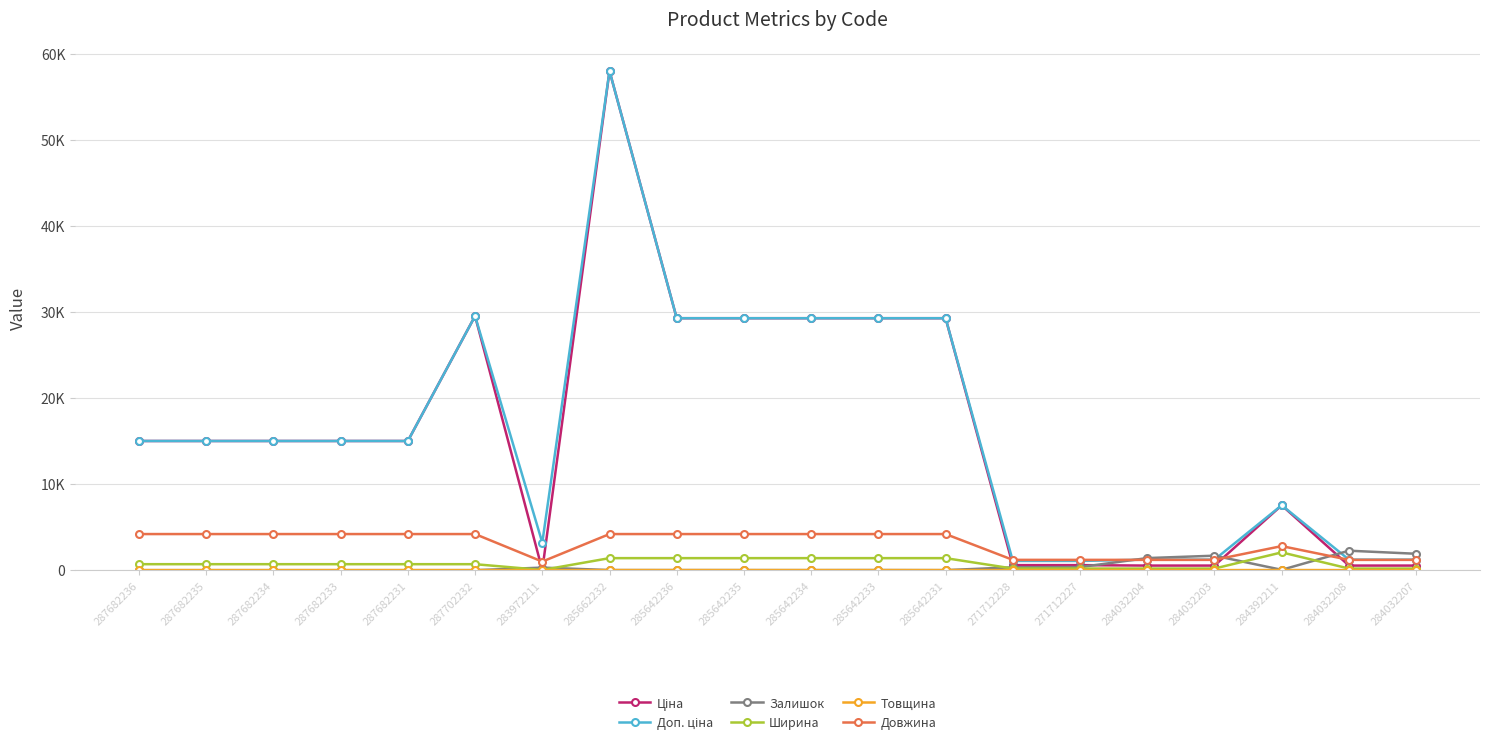

True or false: Ширина and Товщина cross at least once.

False